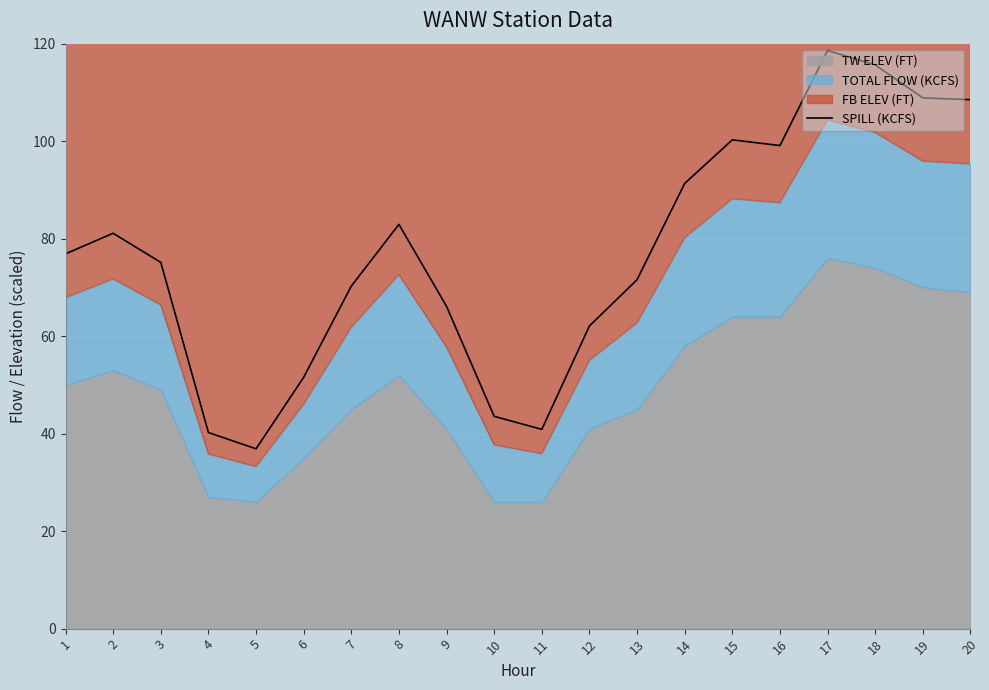

Where does the data first go above 76?

1